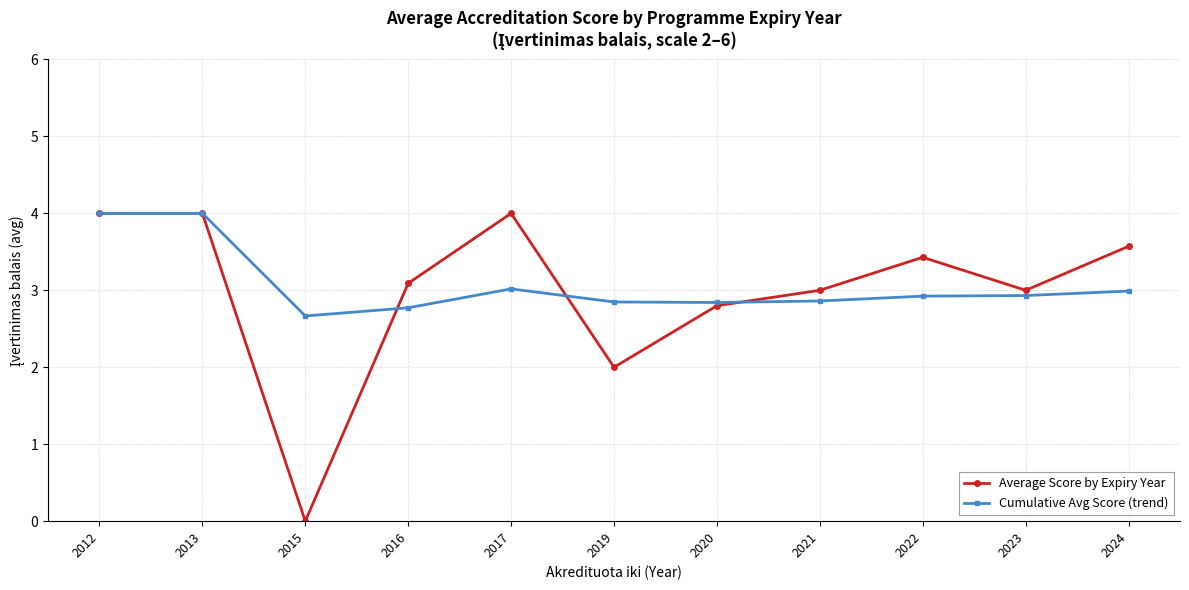

At which category does the chart reach its minimum across all series?

2015